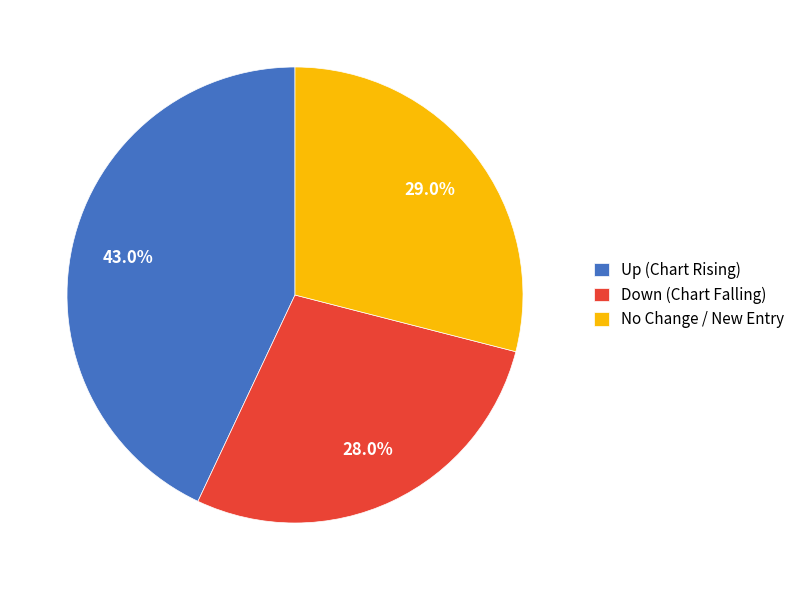

Combined, what portion of the pie is No Change / New Entry and Up (Chart Rising)?

72.0%